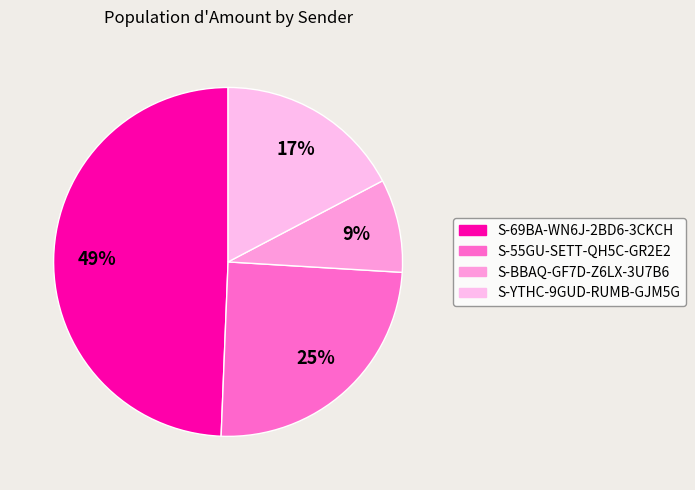

How many segments does this pie chart have?

4